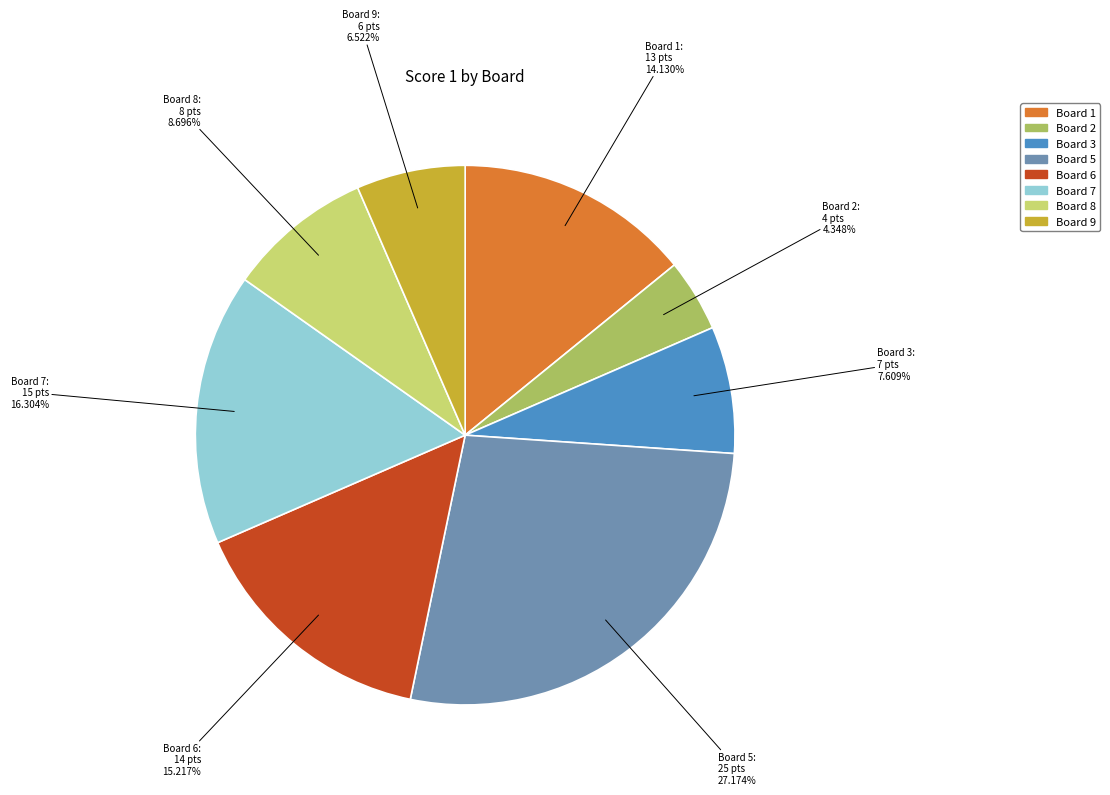

How many segments does this pie chart have?

8